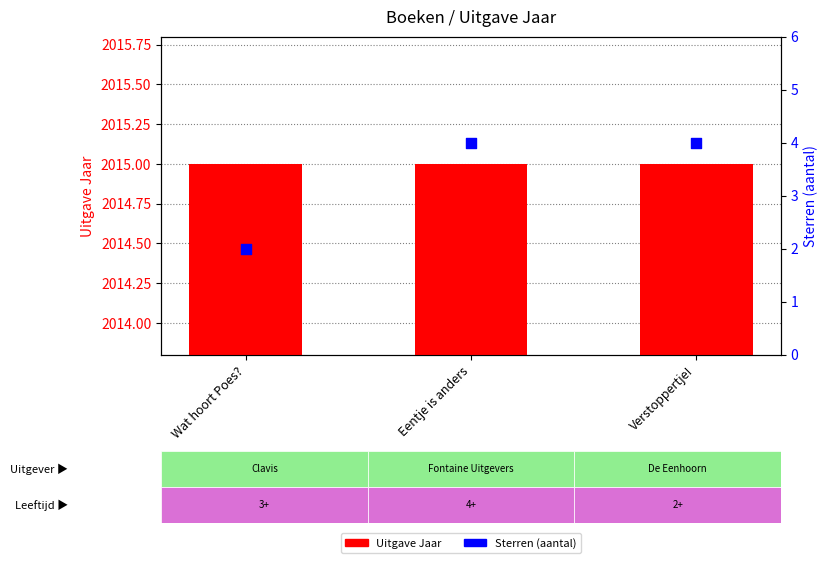

Which series reaches the maximum Y coordinate?

Uitgave Jaar